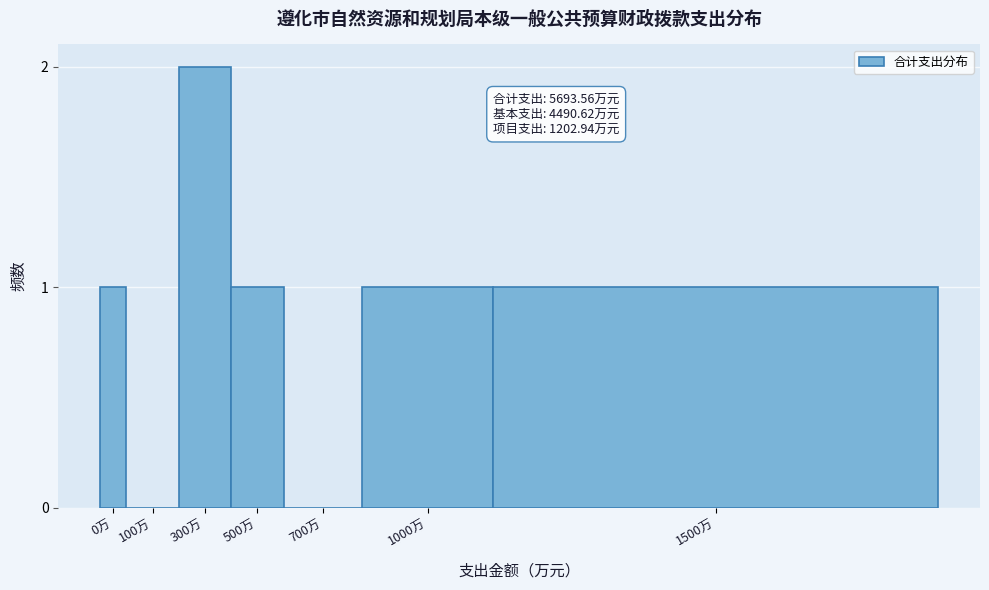

Reading left to right, list all the values displayed in this chart.

0万=1	100万=0	300万=2	500万=1	700万=0	1000万=1	1500万=1